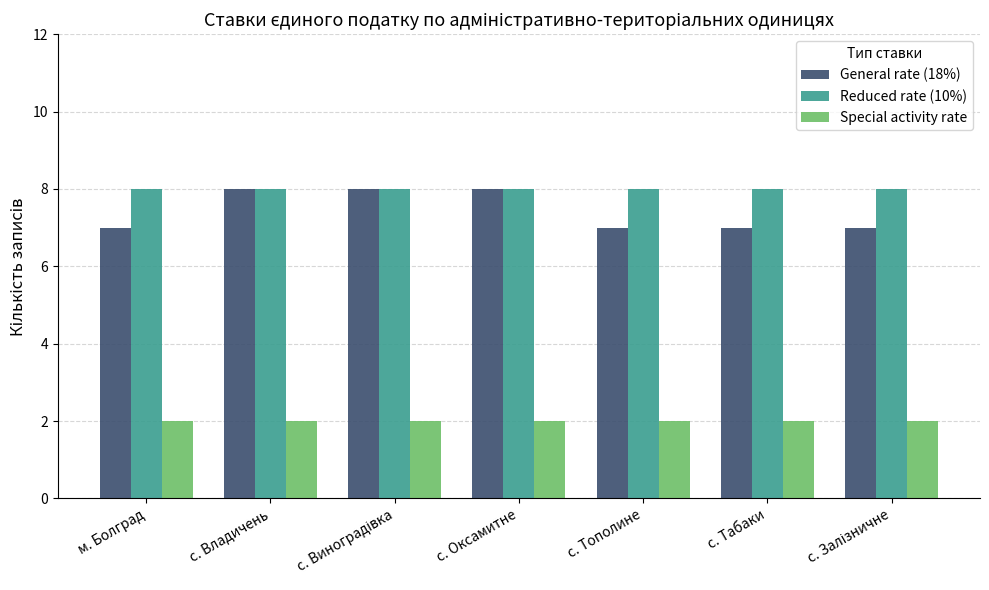

What is the average value of the General rate (18%) series?

7